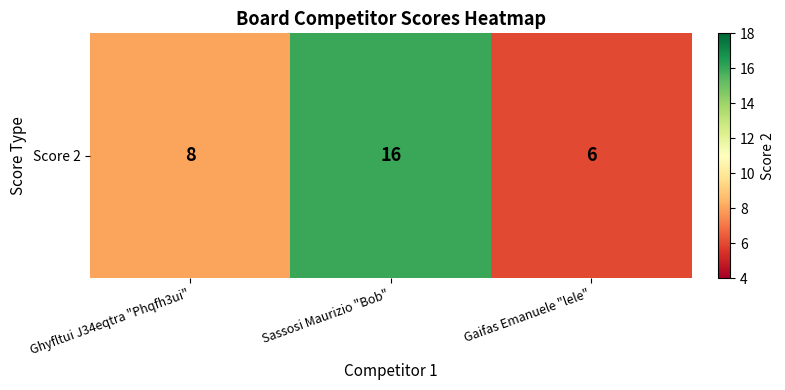

What is the difference between the values at Ghyfltui J34eqtra "Phqfh3ui" and Sassosi Maurizio "Bob"?

8